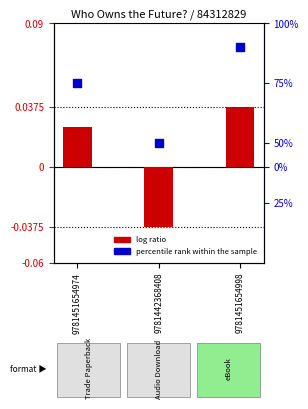

What are all the series names shown in the legend?

log ratio, percentile rank within the sample